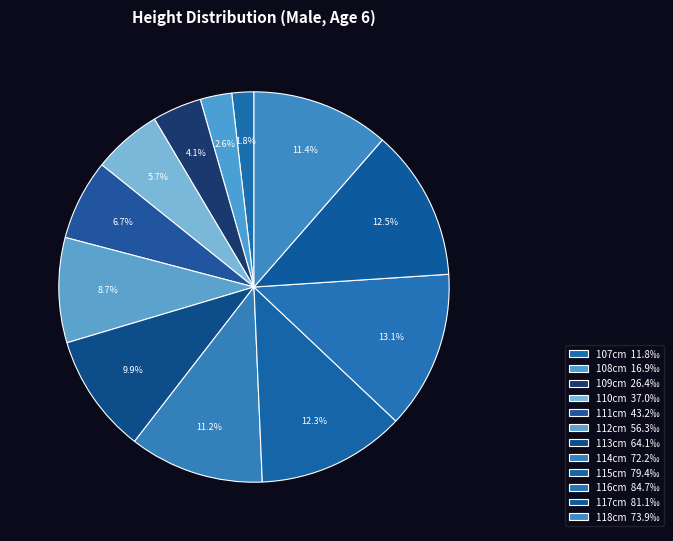

Count the number of slices in the pie.

12